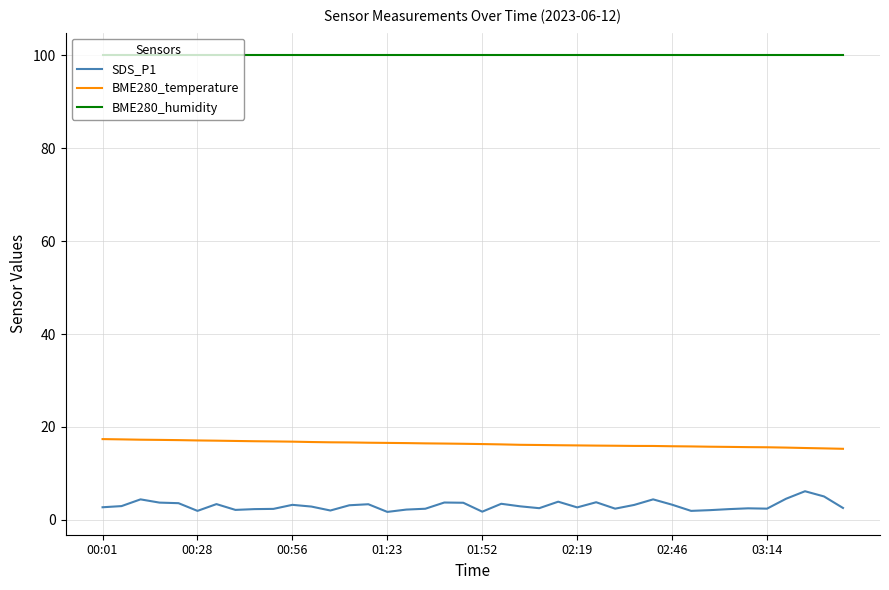

Rank the series by their maximum value, from highest to lowest.

BME280_humidity, BME280_temperature, SDS_P1